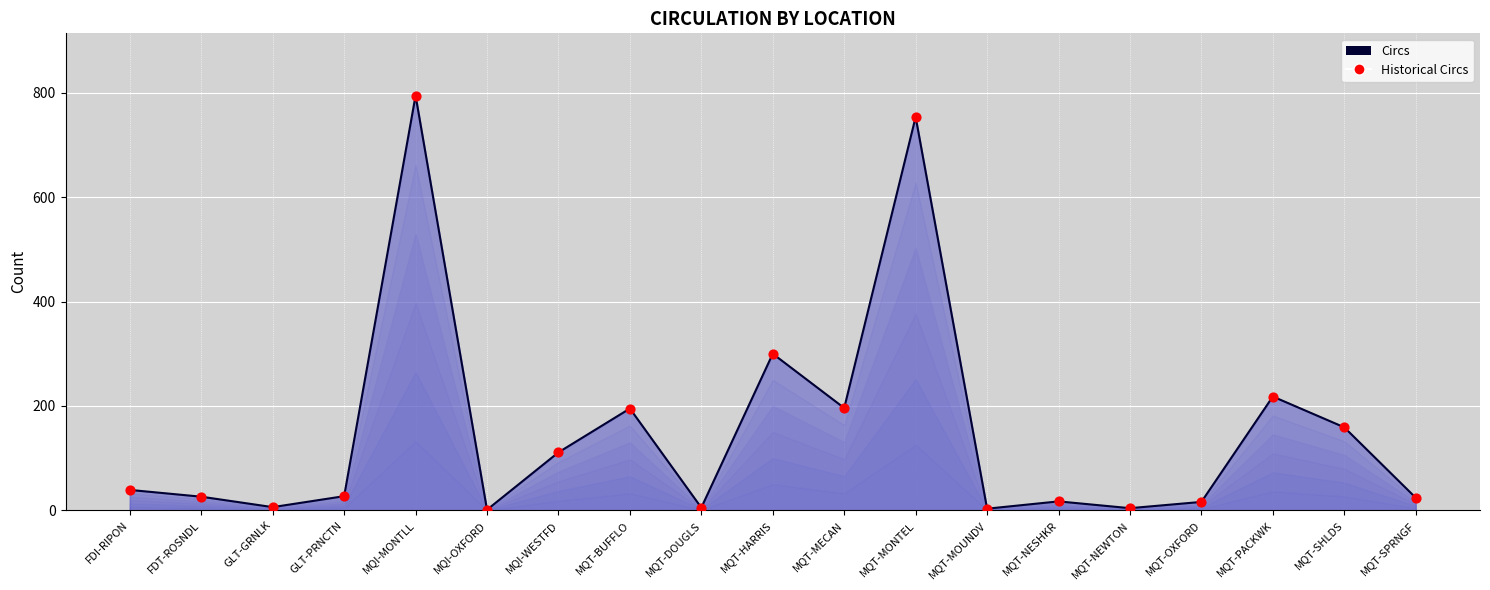

What are all the series names shown in the legend?

Circs, Historical Circs